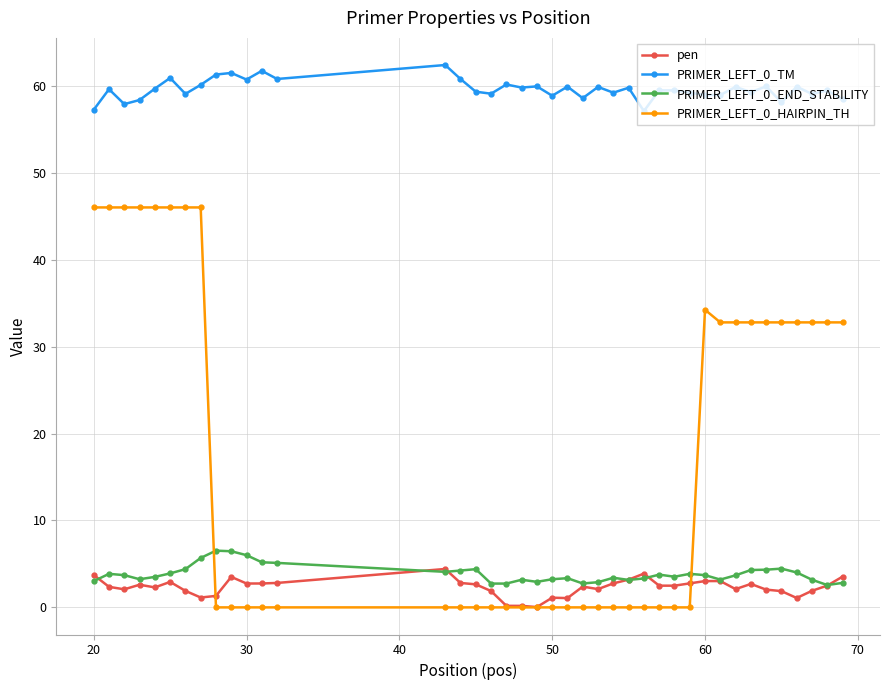

True or false: PRIMER_LEFT_0_HAIRPIN_TH and PRIMER_LEFT_0_TM intersect in this chart.

False